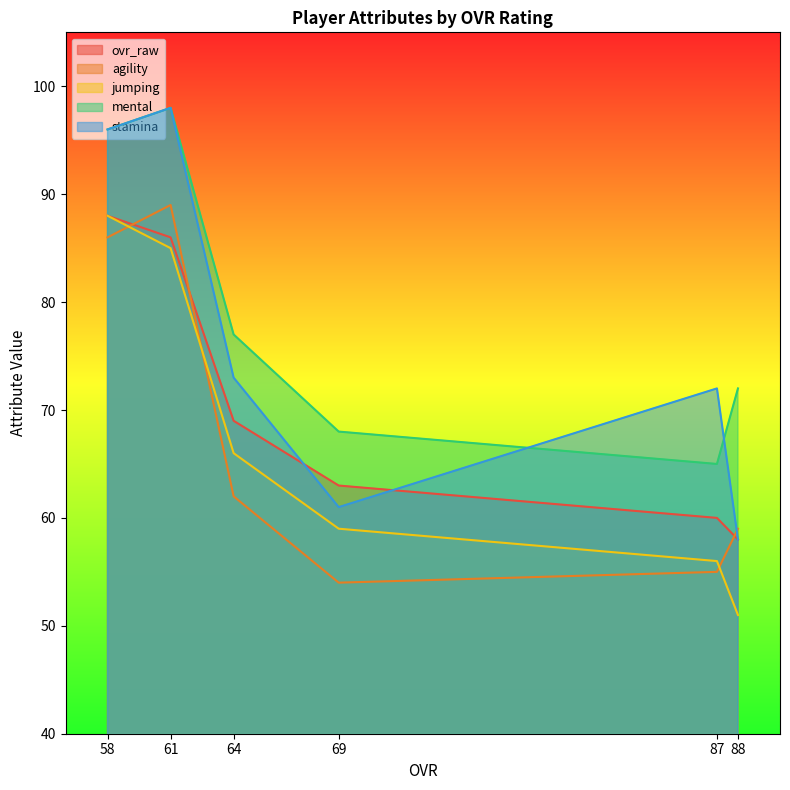

What is the sum of all jumping values?

405